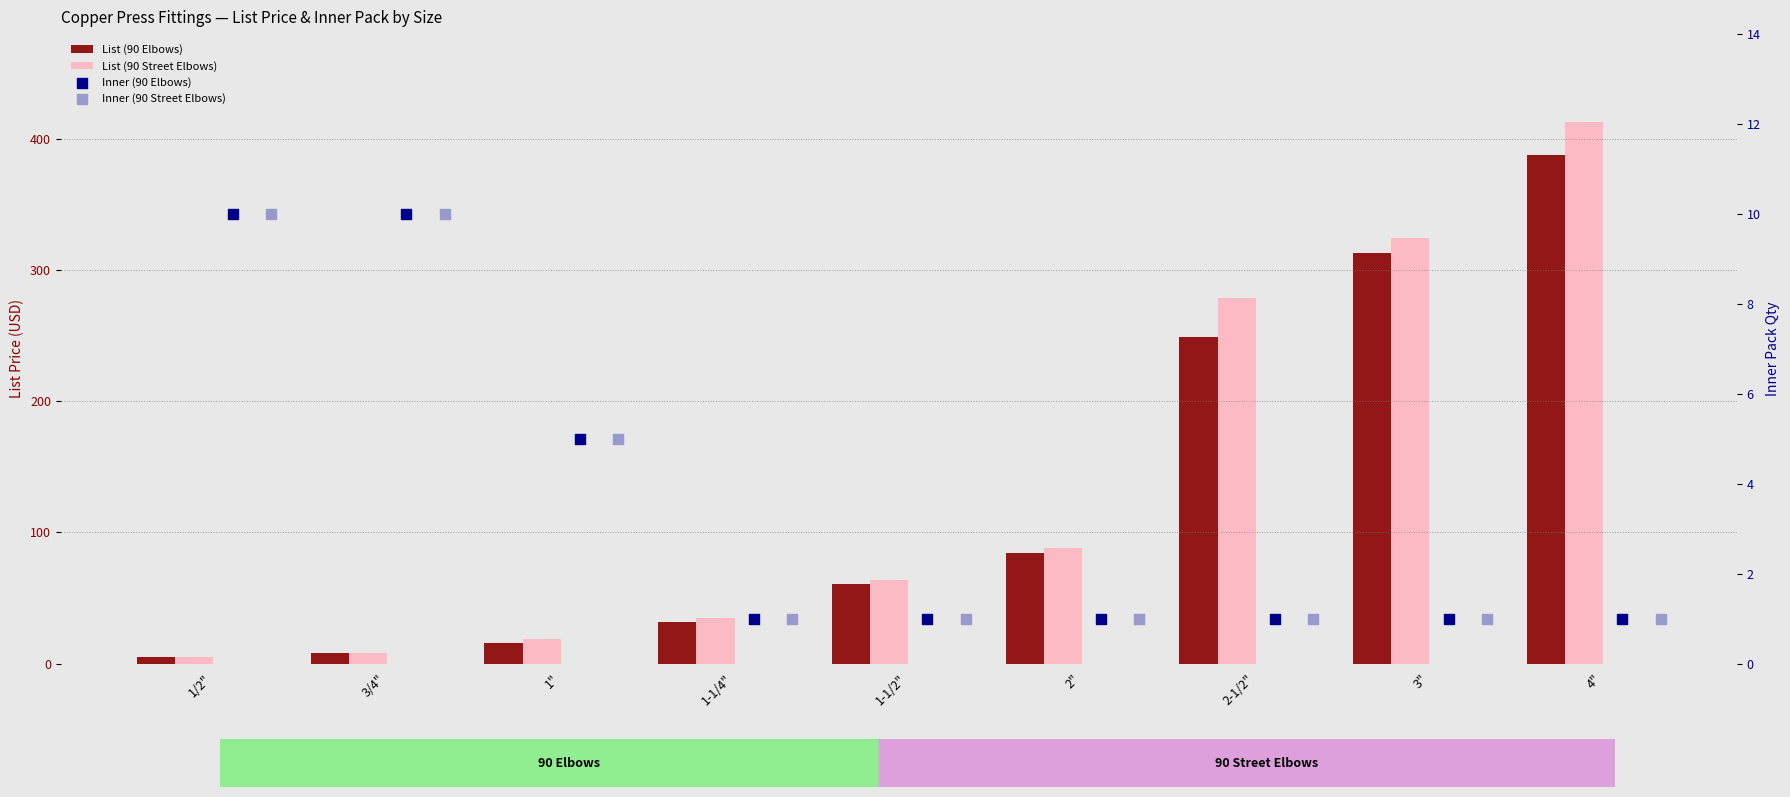

Which series has the largest total across all categories?

List (90 Street Elbows)